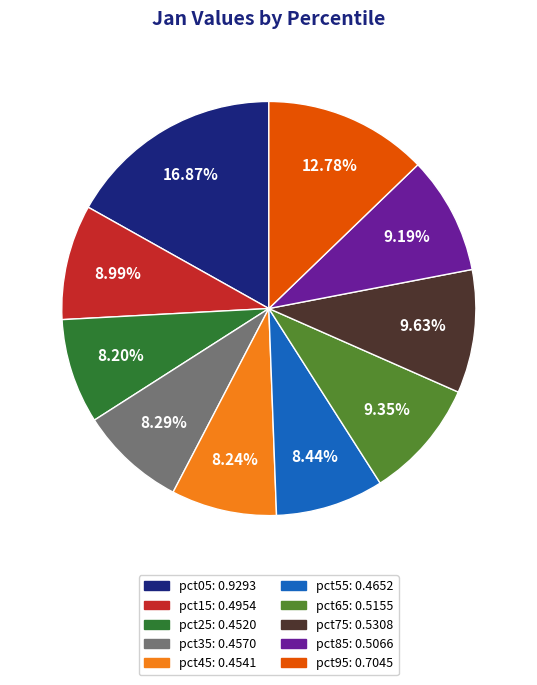

How many slices are in this pie chart?

10